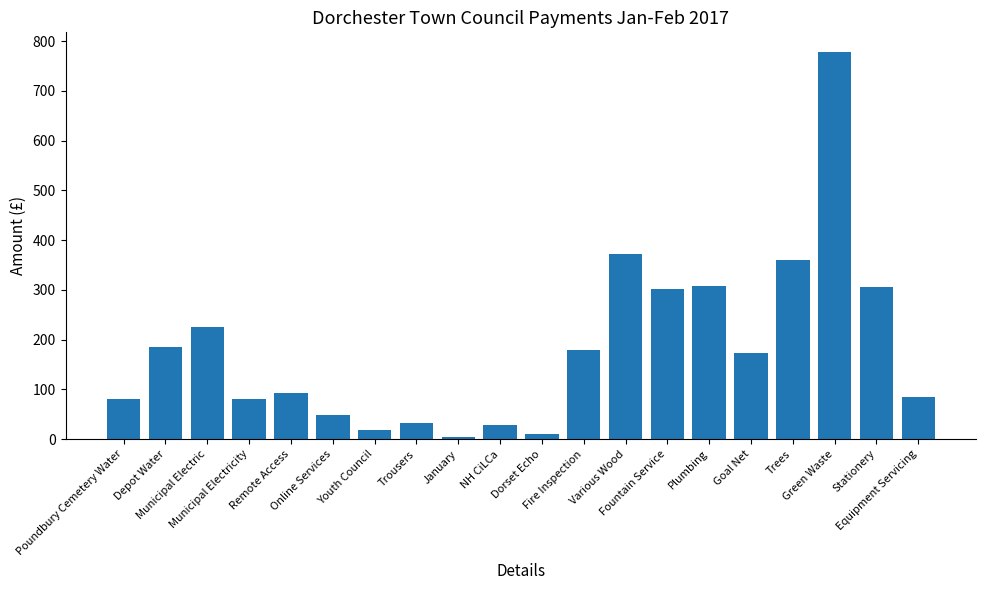

Count the number of values greater than 172.

10